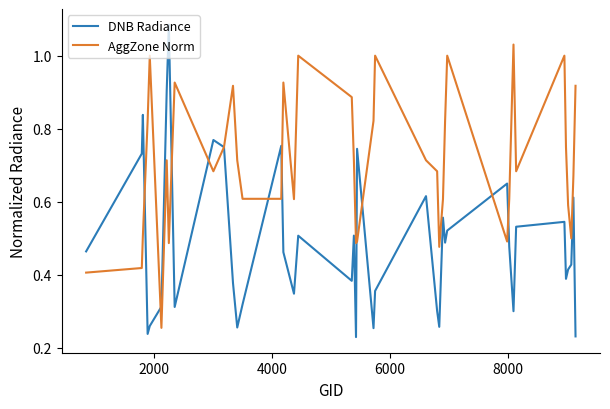

Which series has the largest total across all categories?

AggZone Norm